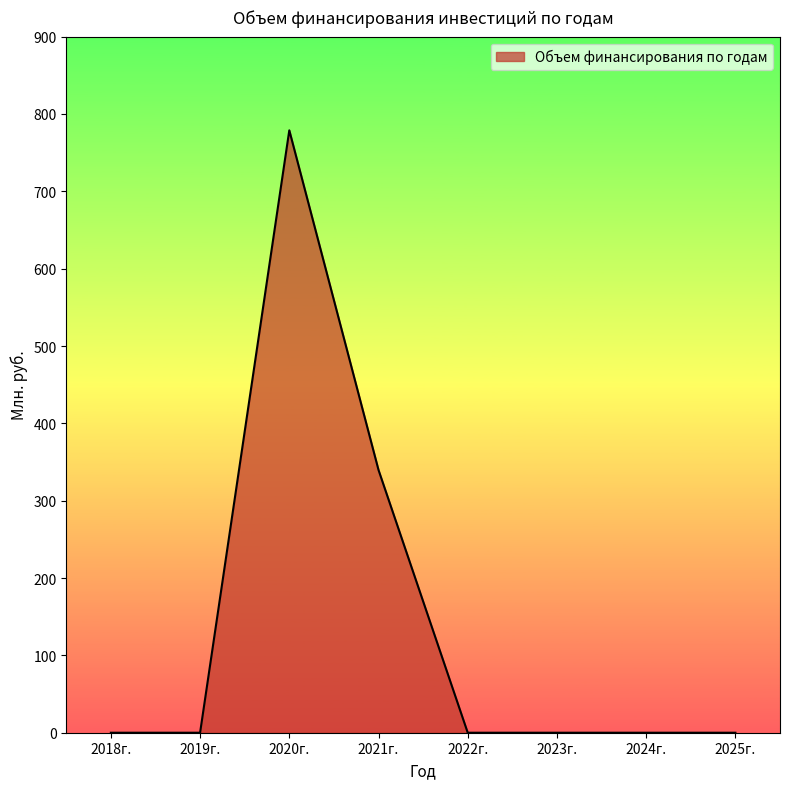

Between 2023г. and 2020г., which is larger?

2020г.